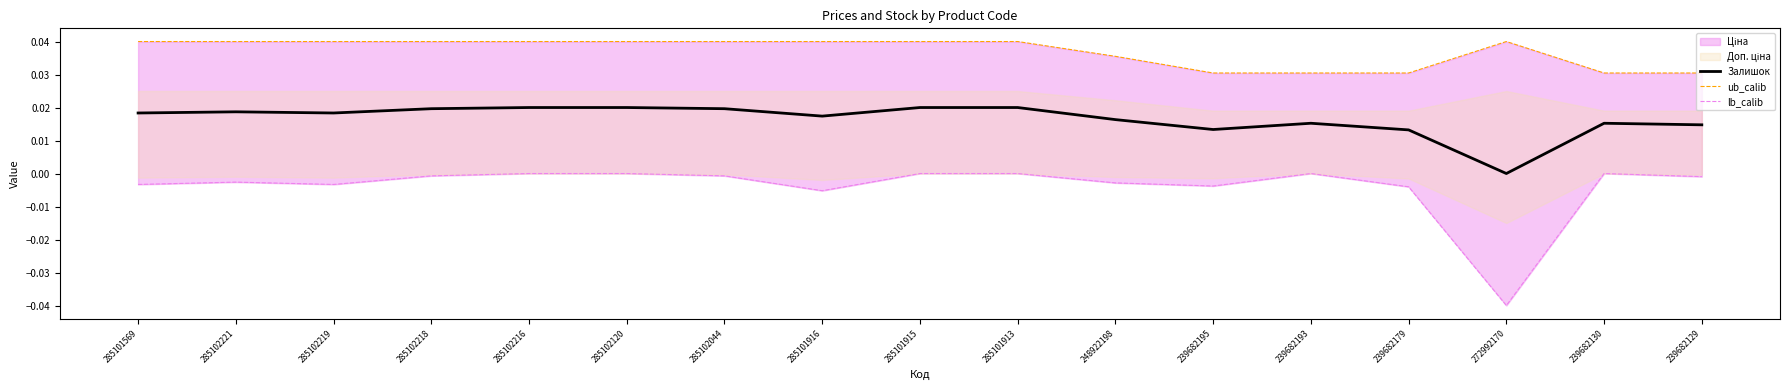

Which series has the largest total across all categories?

ub_calib